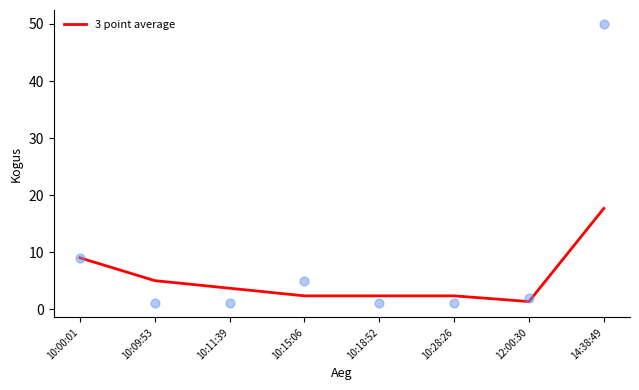

What is the change in value from 10:00:01 to 14:38:49?

+8.7